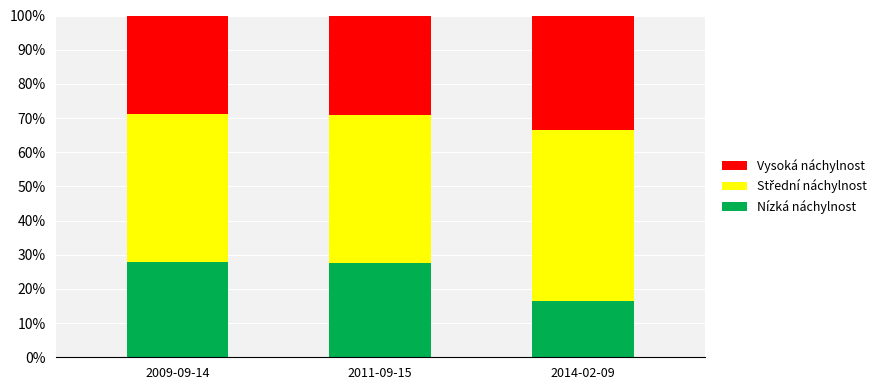

The value of Nízká náchylnost at 2009-09-14 is 40.5. True or false?

False